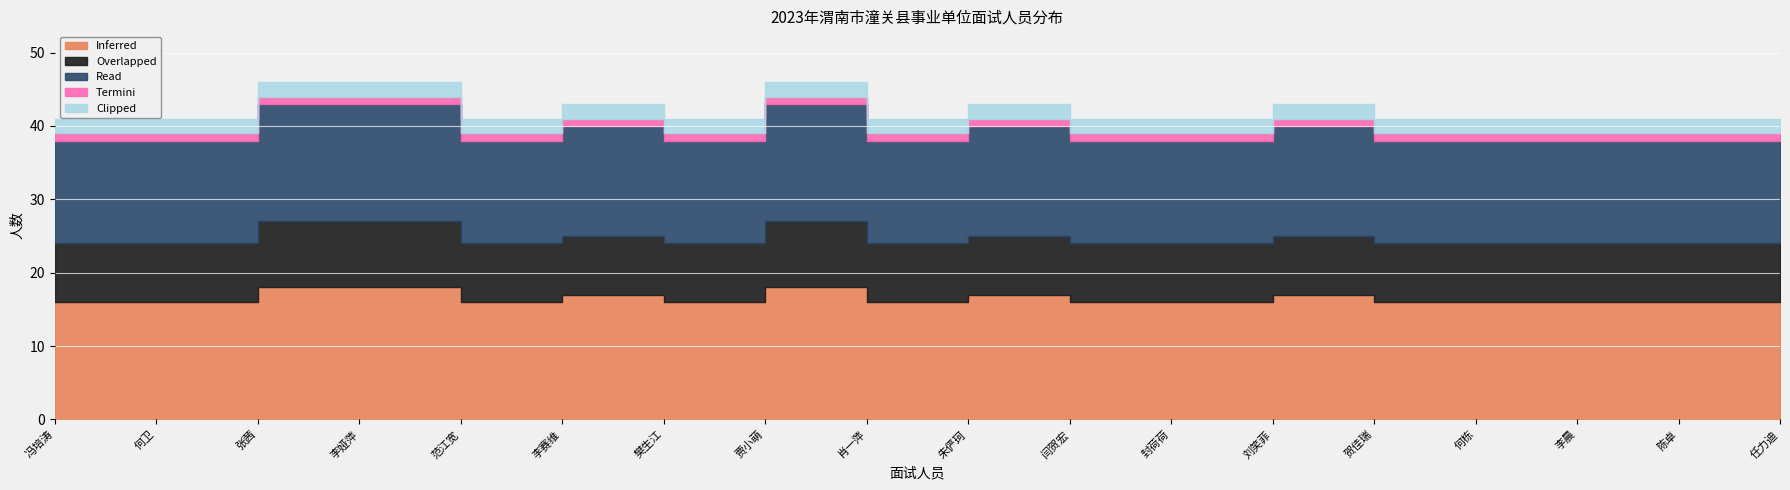

How many lines are shown in the chart?

5